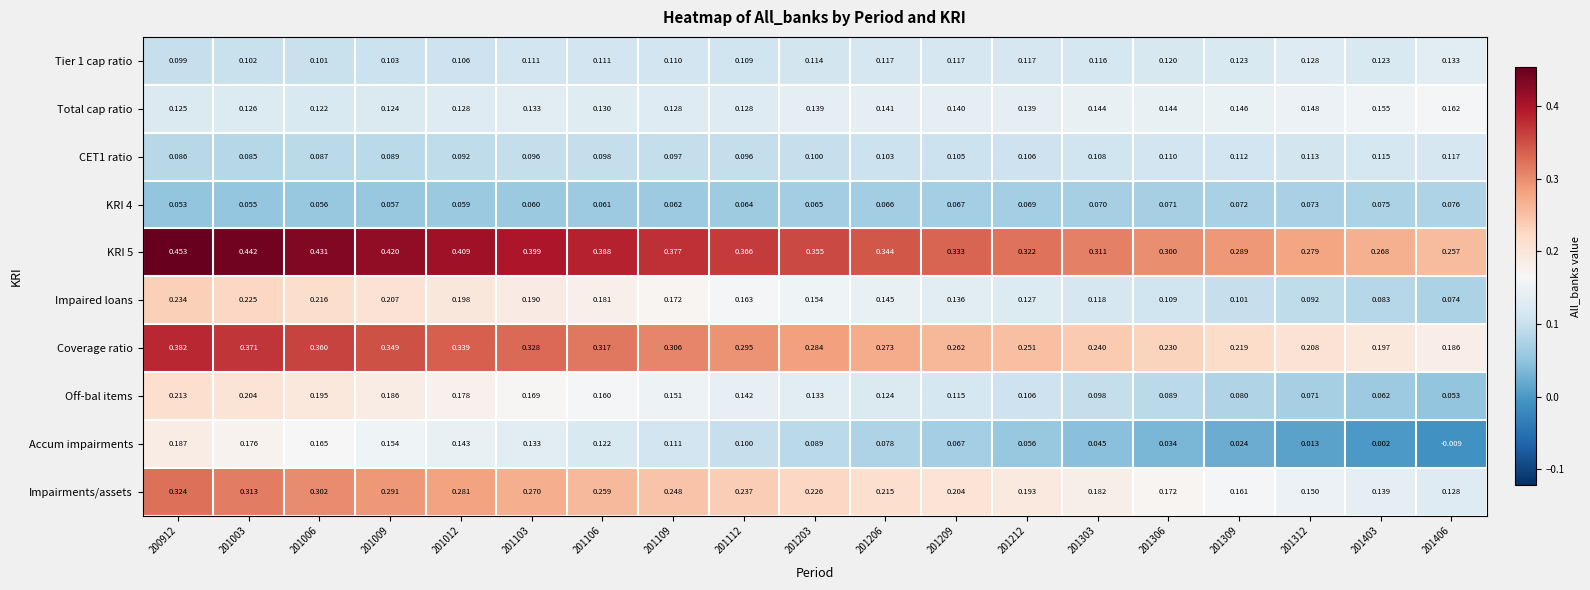

Is the value of Coverage ratio at 201106 greater than the value of Impairments/assets at 201109?

Yes